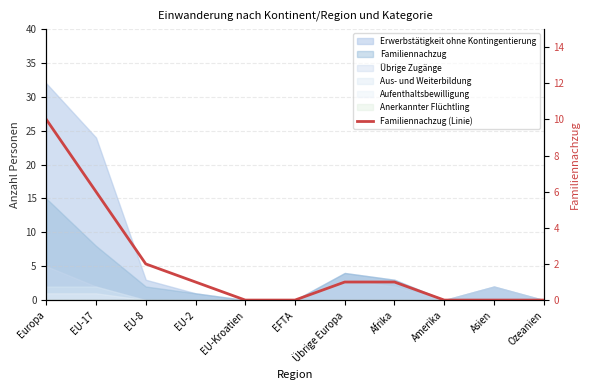

How many data points are above 1?

3